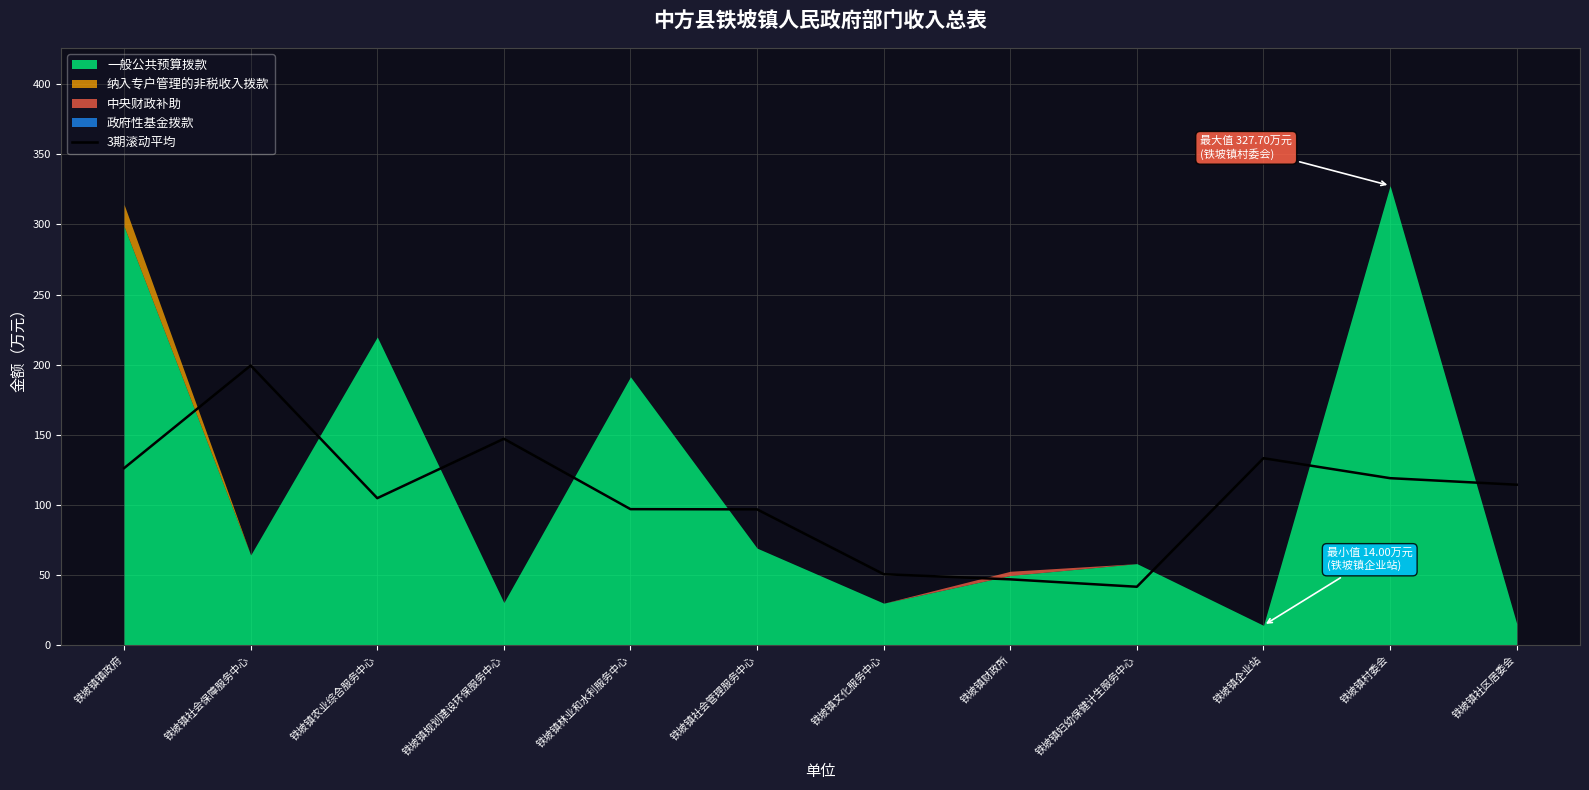

Is it true that 3期滚动平均 equals 317.0 at 铁坡镇社会保障服务中心?

False